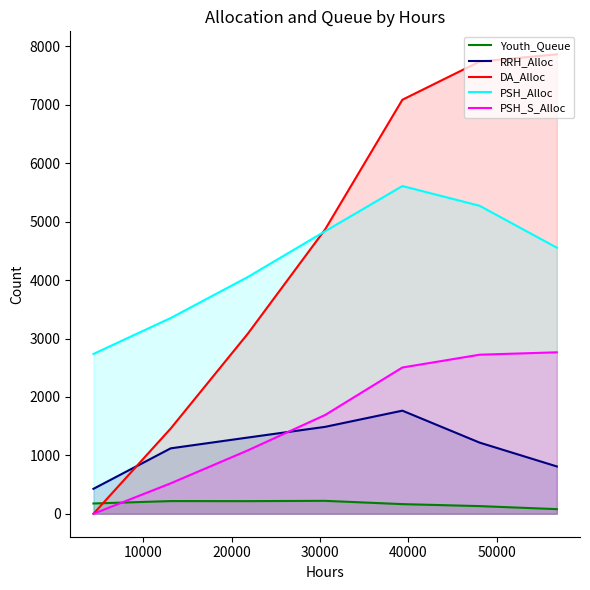

True or false: DA_Alloc has more than 2 interior local peaks.

False